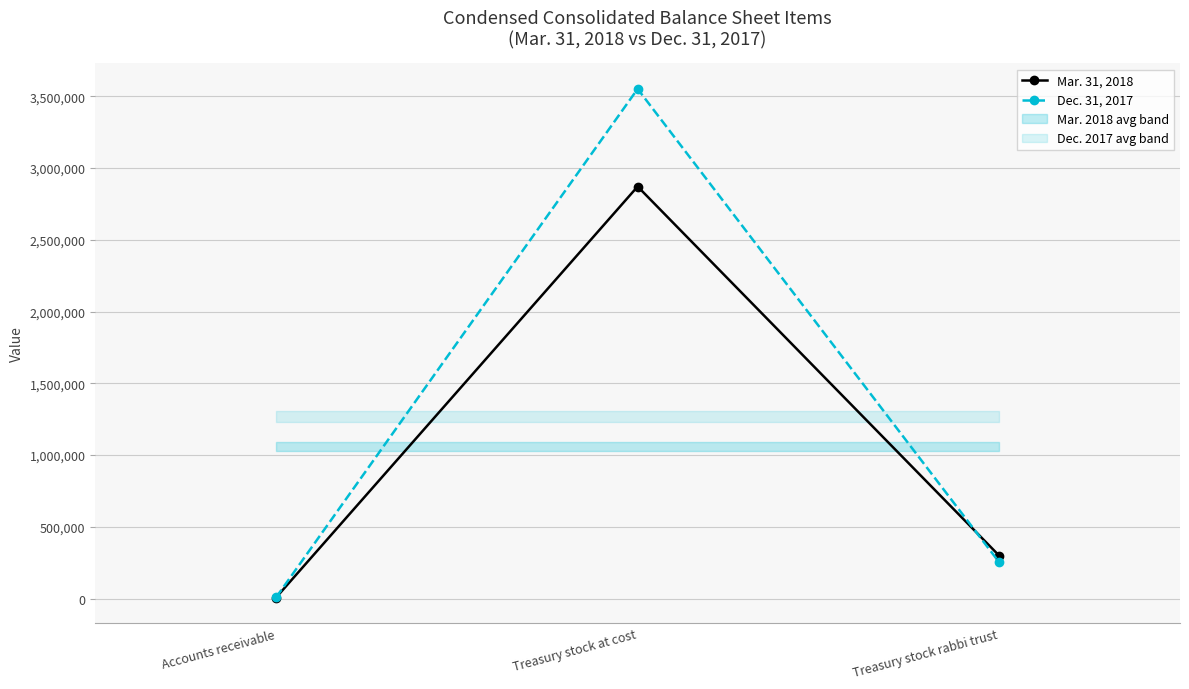

Reading right to left, list all the values displayed in this chart.

Mar. 31, 2018: 299000	2871000	7089
Dec. 31, 2017: 253000	3551000	8226